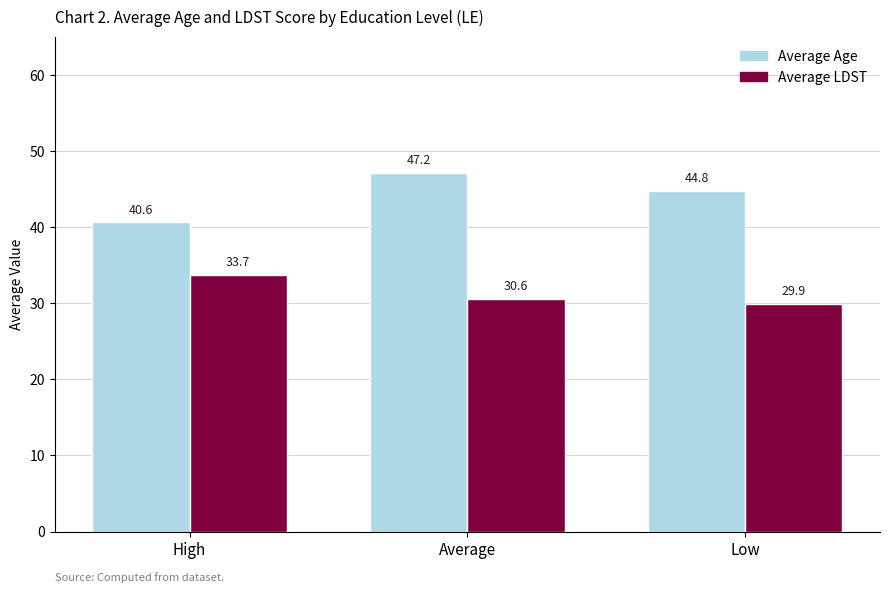

What is the difference between the highest and lowest values at Low?

14.8